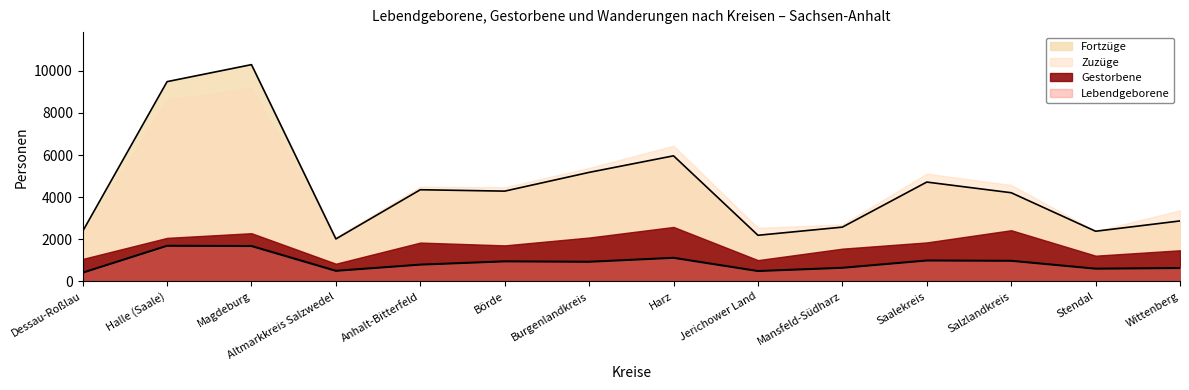

Which label corresponds to the largest value in the chart?

Magdeburg